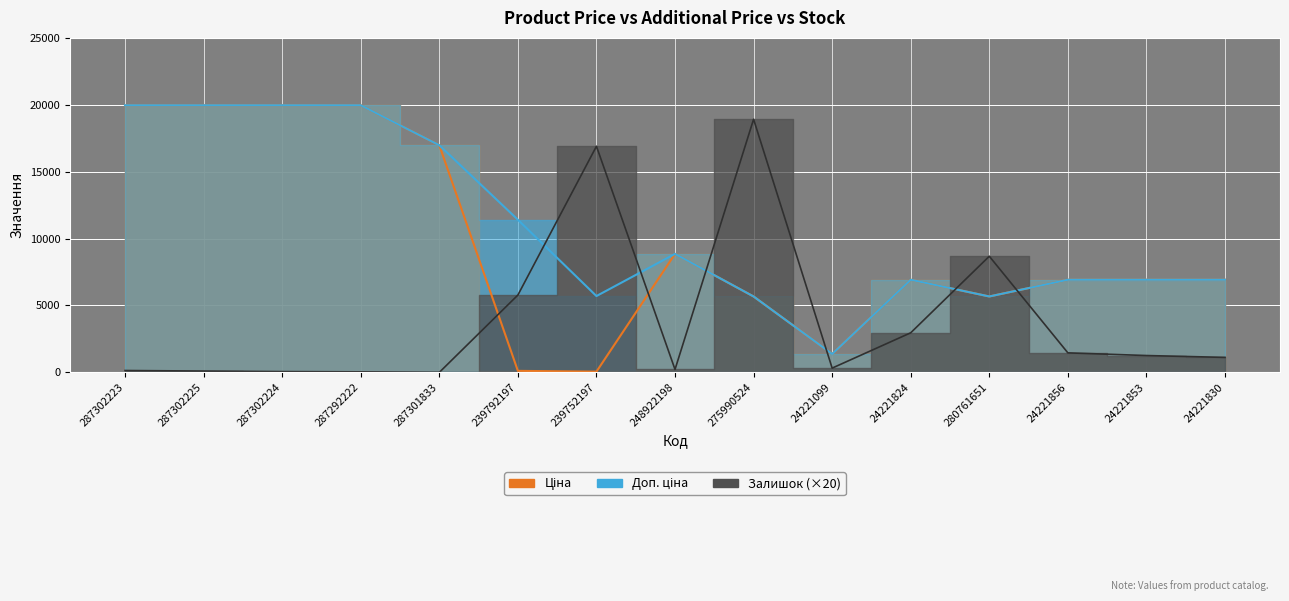

What is the spread (max minus min) of values at 239792197?

11295.9